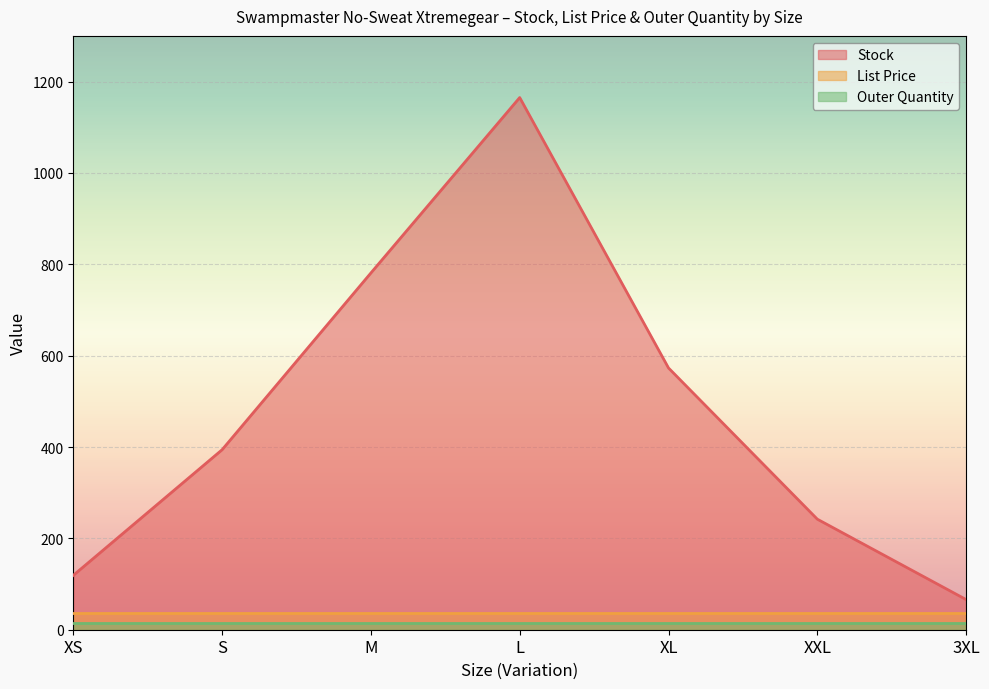

What is the difference between the Stock values at XS and S?

275.0